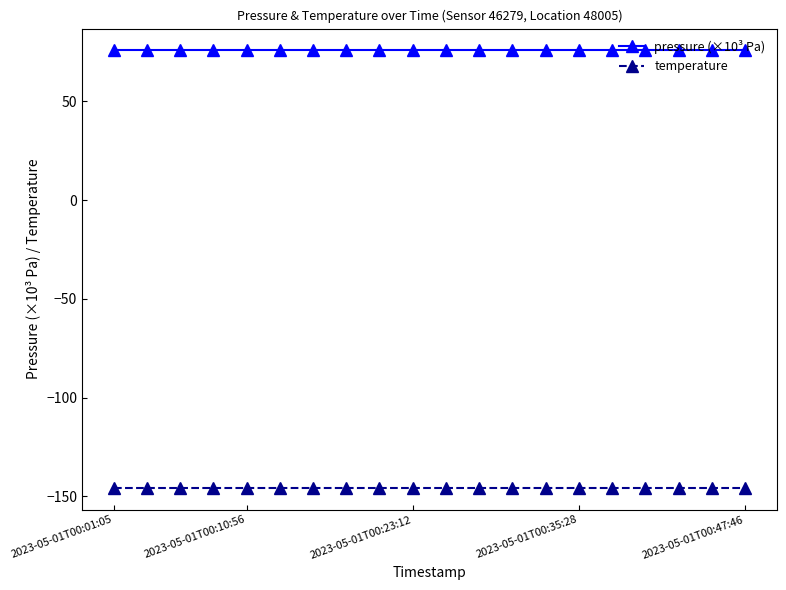

What is the sum of all pressure (×10³ Pa) values?

1514.8